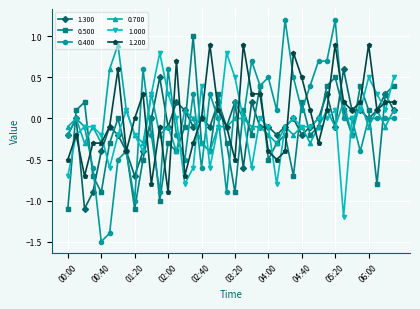

Which series has the largest range (max minus min)?

0.400